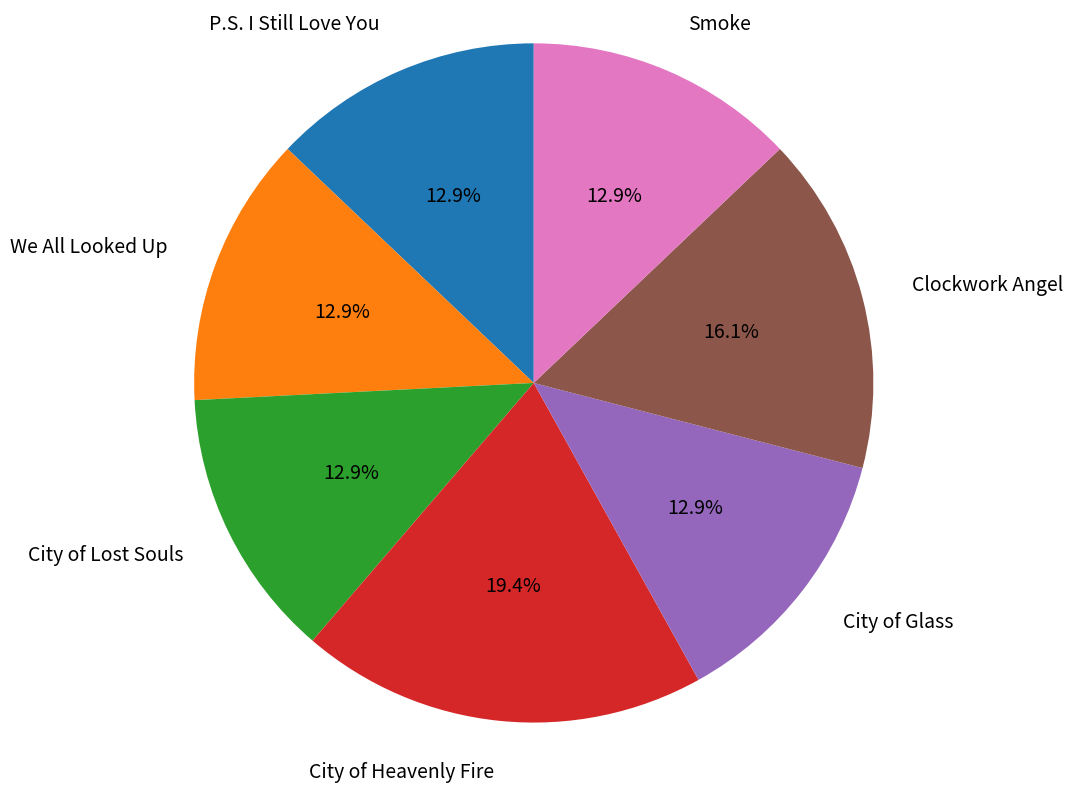

Which slice is the largest?

City of Heavenly Fire